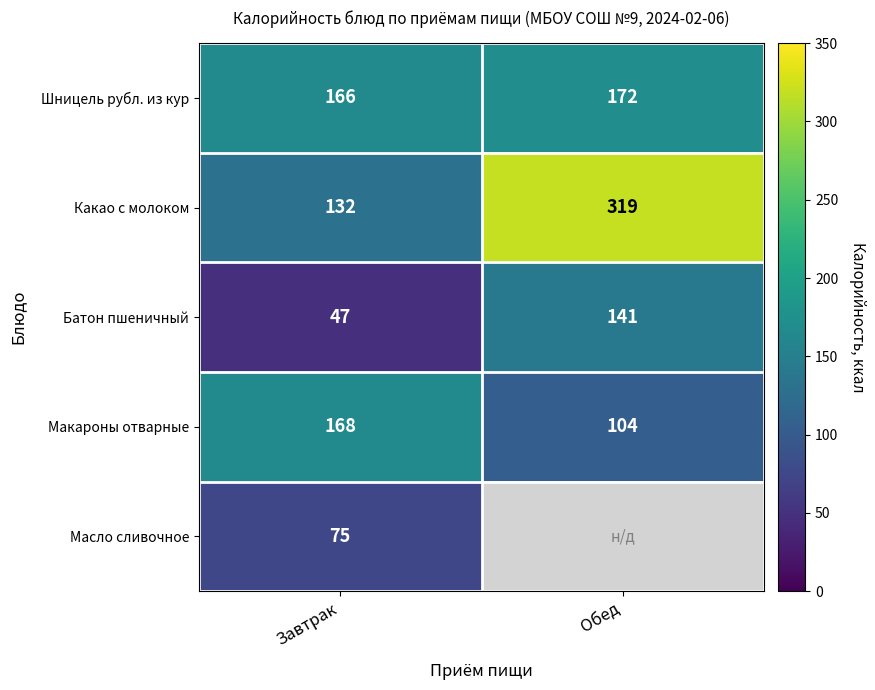

The Батон пшеничный series shows 86 at Обед. True or false?

False